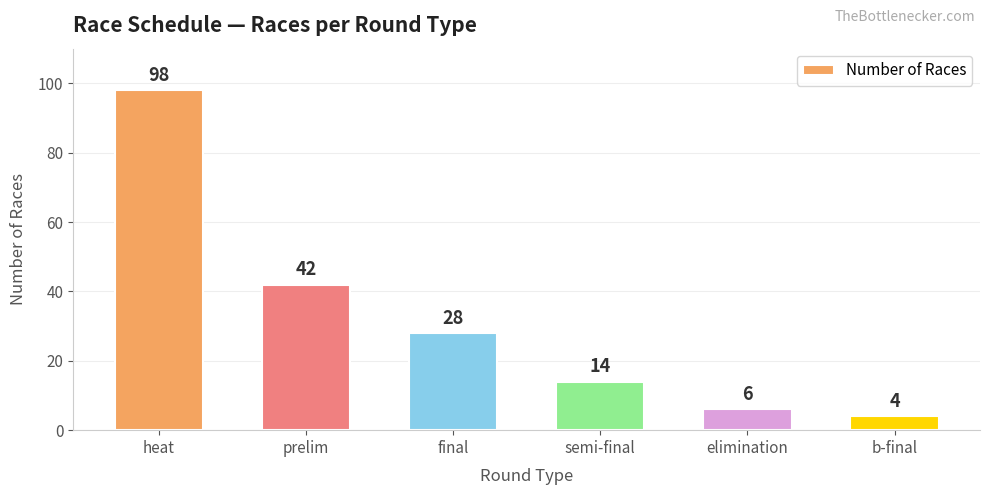

True or false: the data shows 42 at prelim.

True